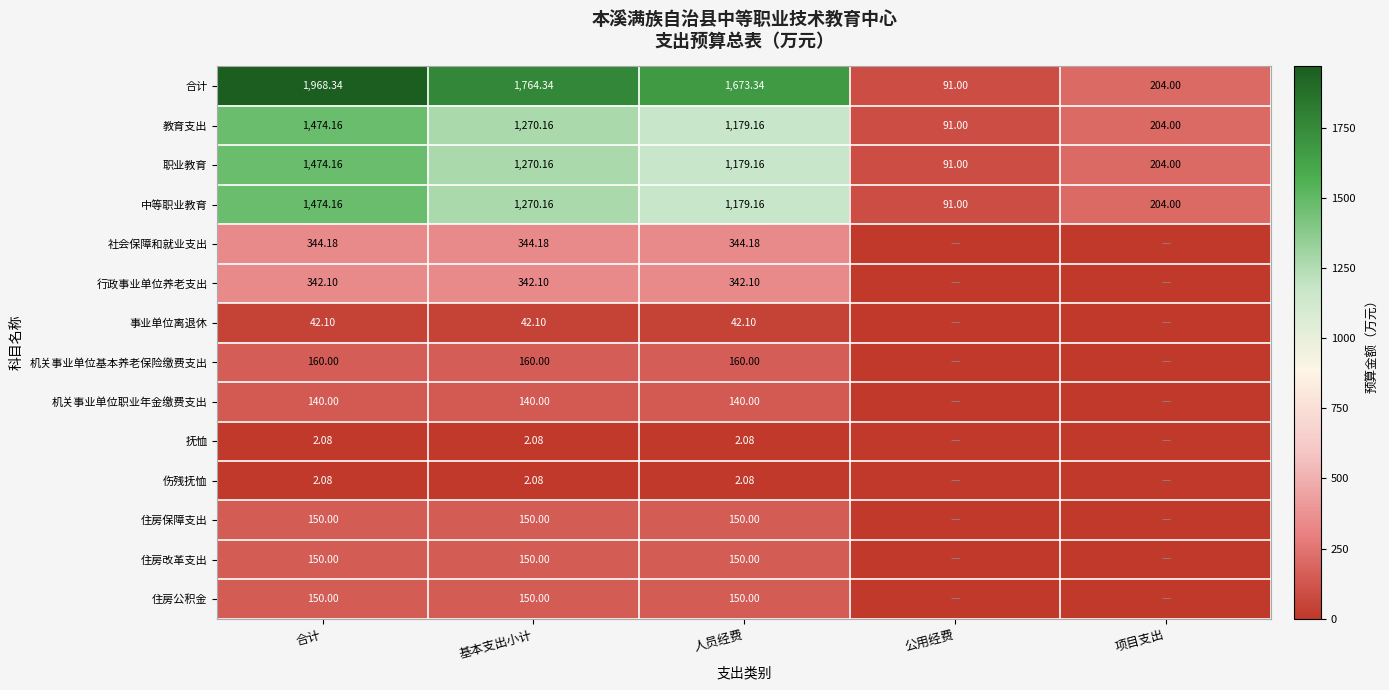

Where is 教育支出 nearest to the value 782?

人员经费